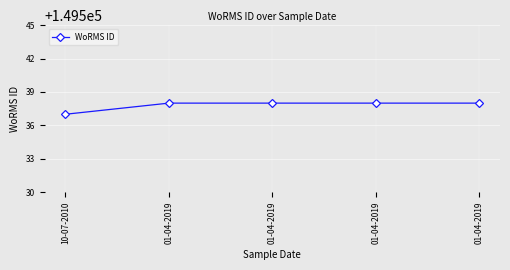

Is this an area chart (filled region under the line)?

No